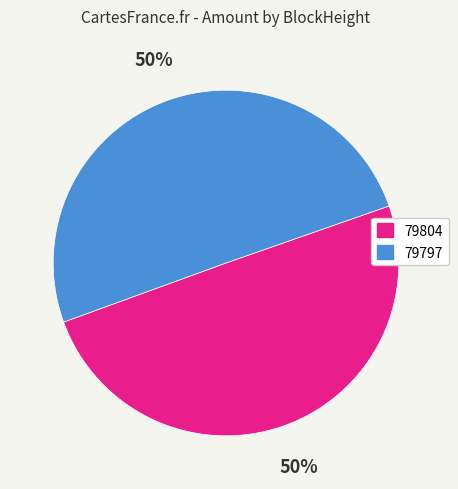

Approximately how many times larger is the value at 79804 compared to 79797?

1.0